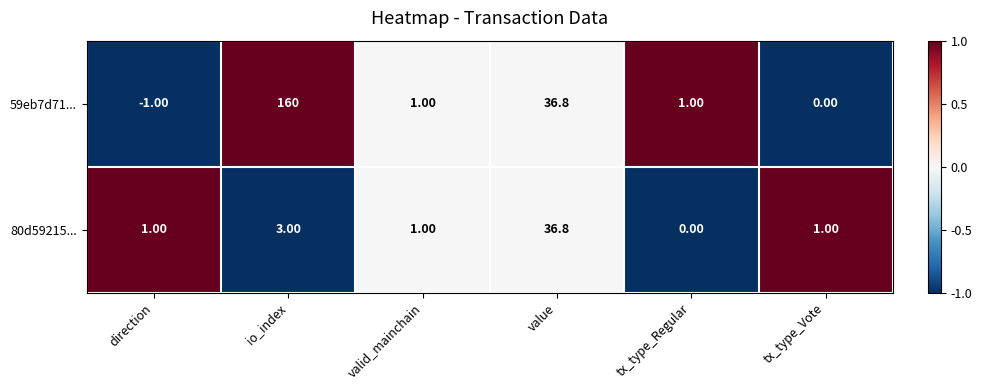

List the series in order of their peak value, highest first.

59eb7d71..., 80d59215...